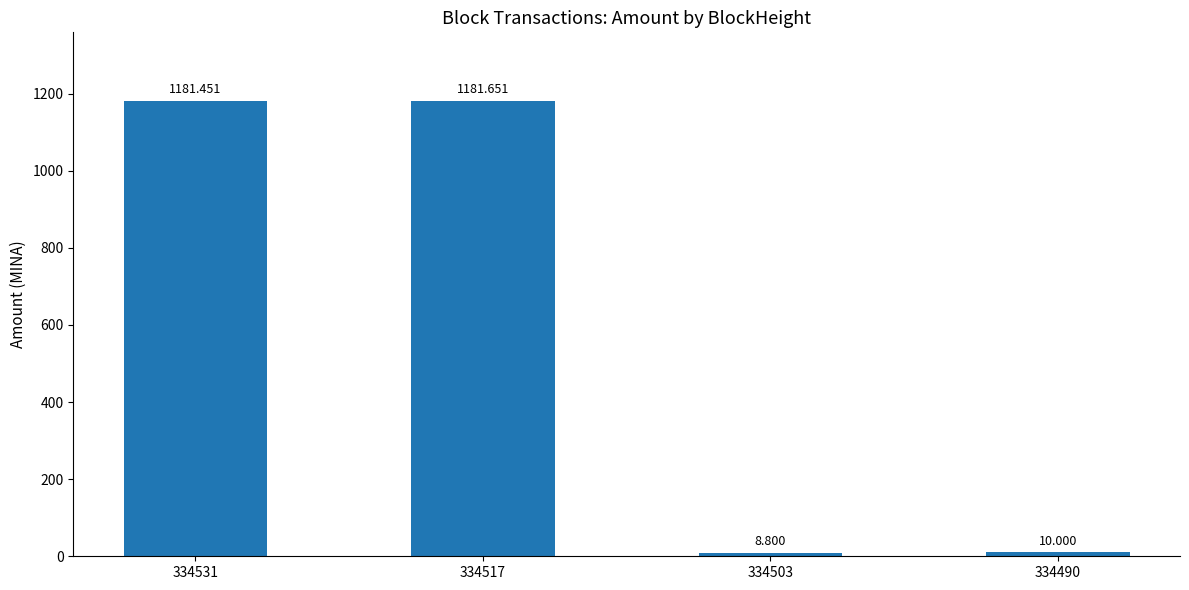

List the labels in order of value, largest first.

334517, 334531, 334490, 334503